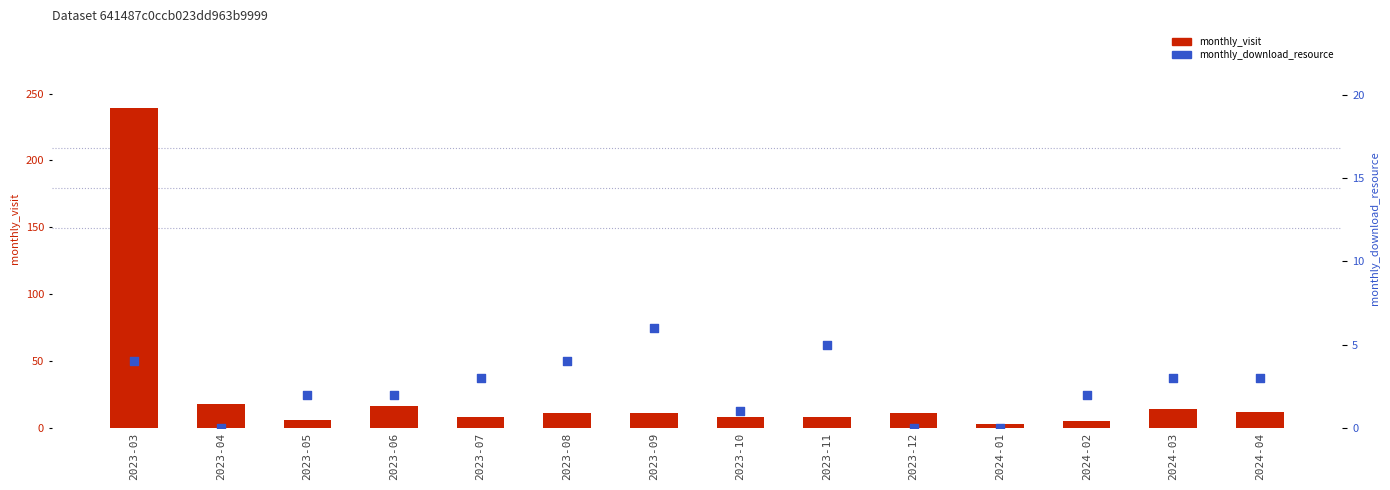

At which category is the sum across all series the highest?

2023-03